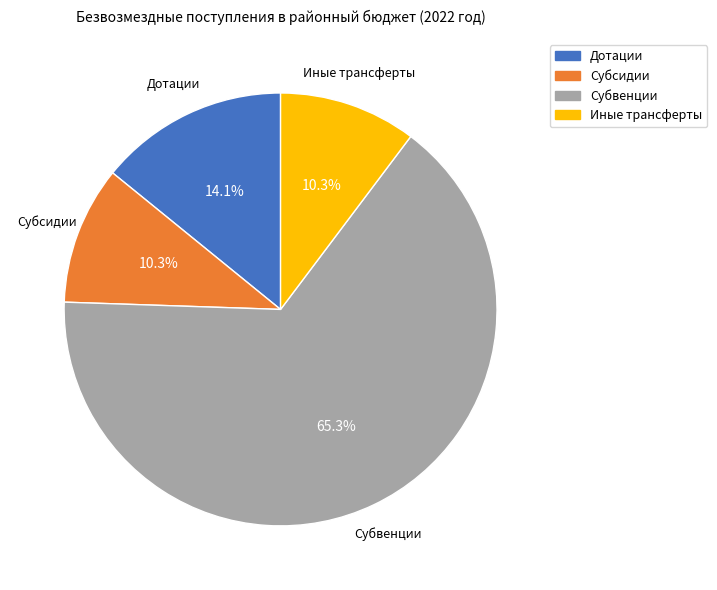

Is there a majority slice in this chart?

Yes